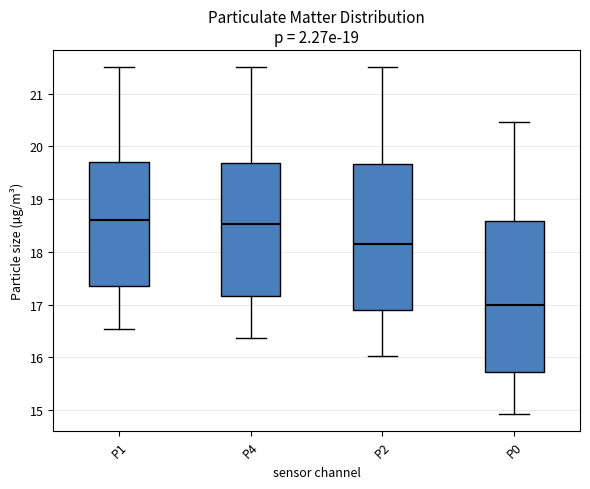

Reading left to right, transcribe this box plot: for each box, give where its median line is, the range the box spans, and where its two whiskers end, as read against the y-axis. The values are not printed on the chart, so give them approximately, as read against the axis.

P1: median 18.6, box 17.3 to 19.7, whiskers 16.5 to 21.5
P4: median 18.5, box 17.2 to 19.7, whiskers 16.4 to 21.5
P2: median 18.2, box 16.9 to 19.7, whiskers 16.0 to 21.5
P0: median 17.0, box 15.7 to 18.6, whiskers 14.9 to 20.5